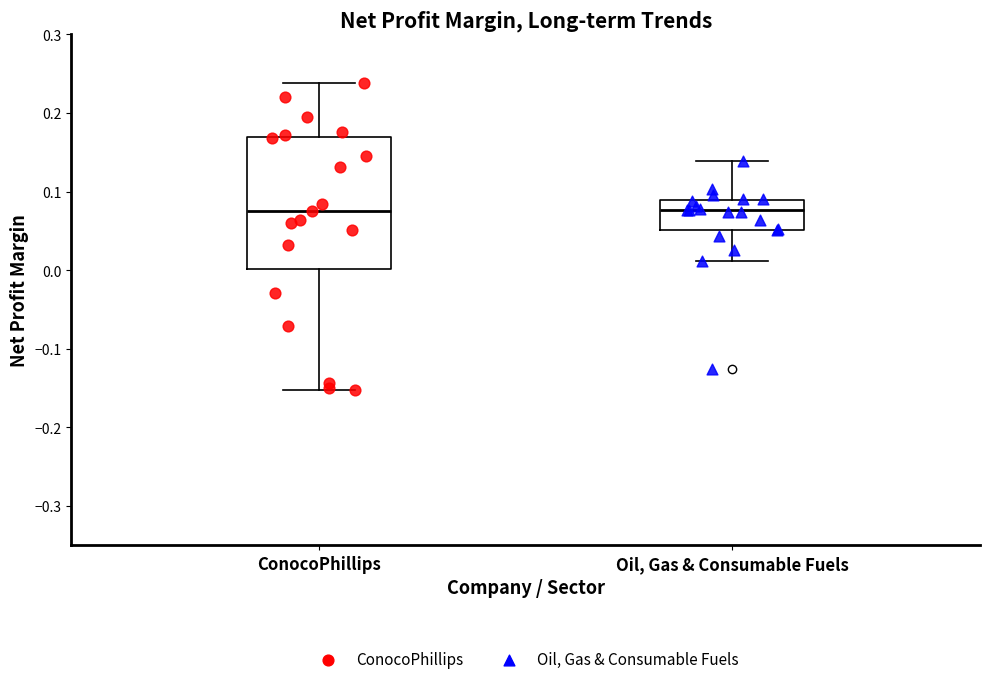

Reading left to right, transcribe this box plot: for each box, give where its median line is, the range the box spans, and where its two whiskers end, as read against the y-axis. The values are not printed on the chart, so give them approximately, as read against the axis.

ConocoPhillips: median 0.08, box 0.00 to 0.17, whiskers -0.15 to 0.24
Oil, Gas & Consumable Fuels: median 0.08, box 0.05 to 0.09, whiskers 0.01 to 0.14